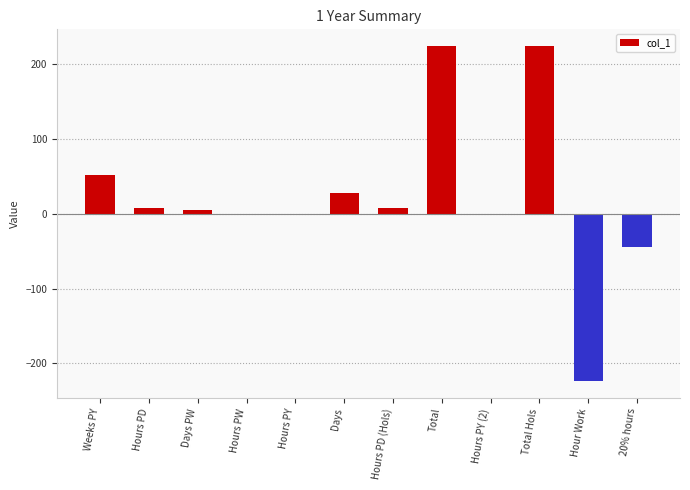

What is the sum of all values?

280.2